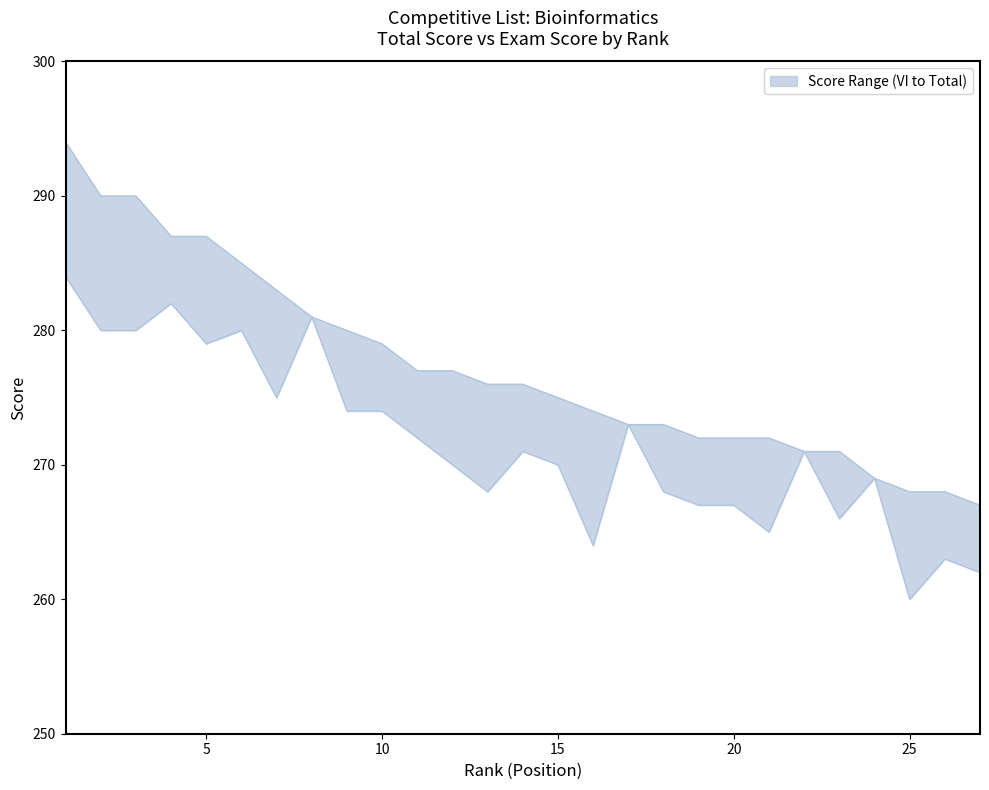

At which label does Sigma_Vsego first exceed 276?

1